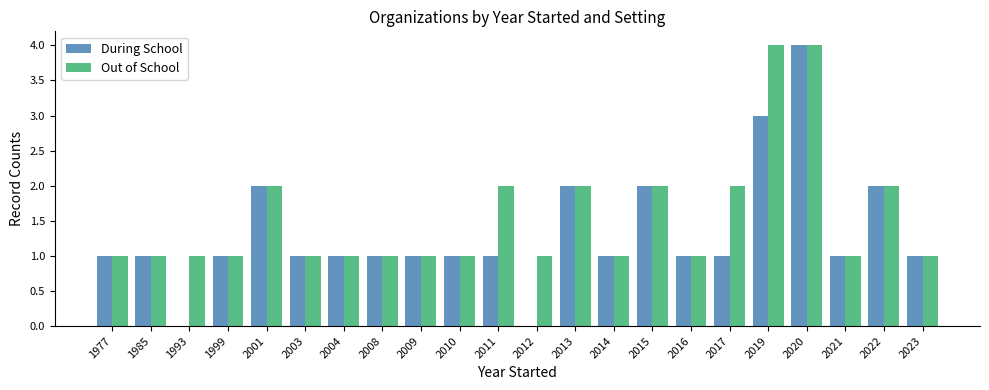

How many During School values are between 1 and 2?

18